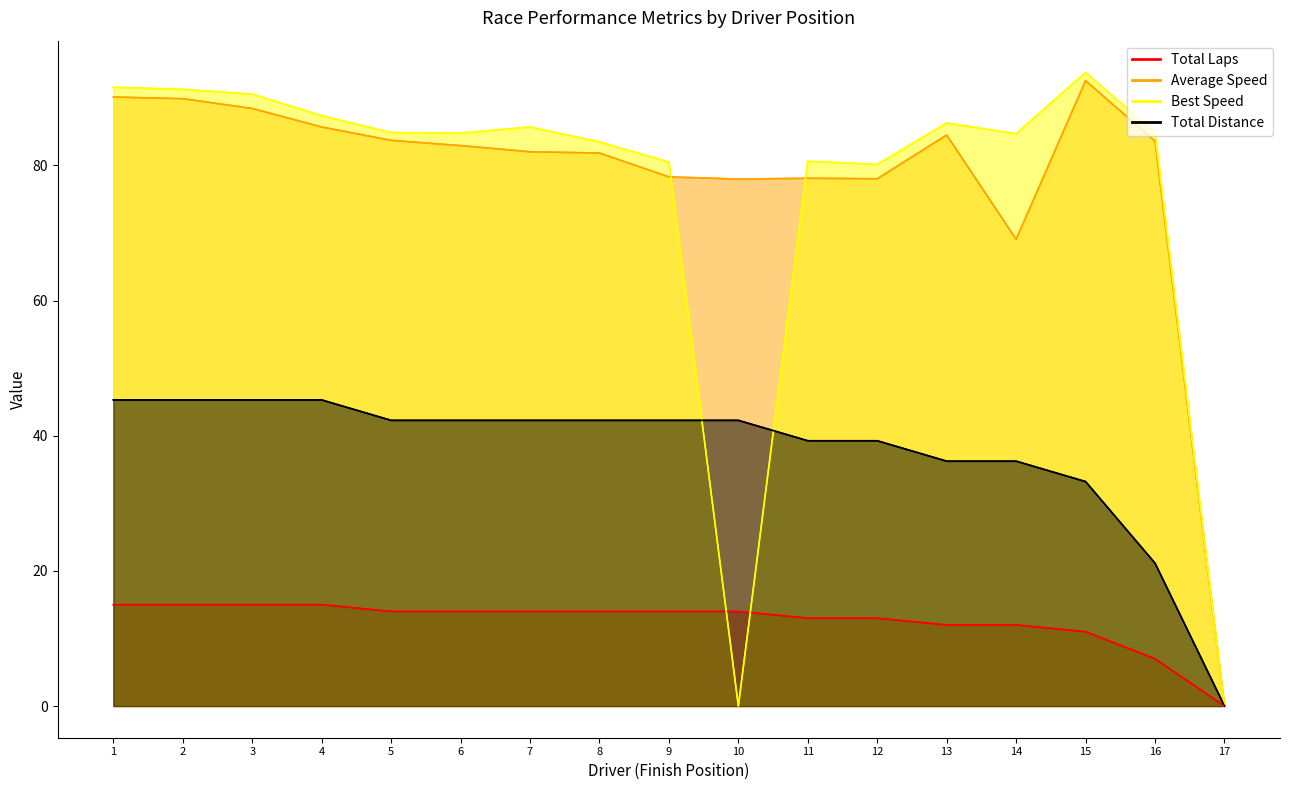

Which series has the widest spread of values?

Best Speed